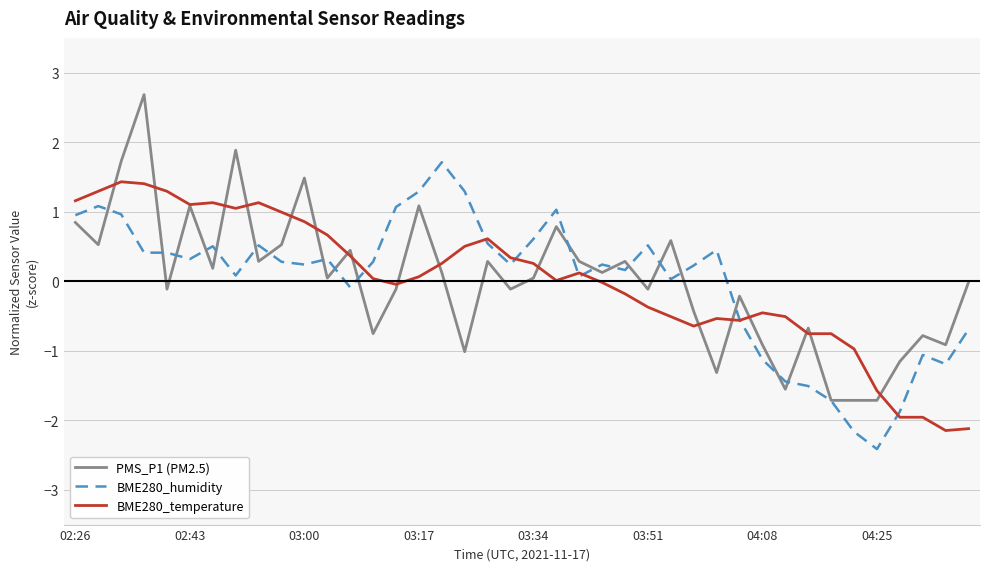

What is the lowest value of the BME280_humidity series?

-2.4